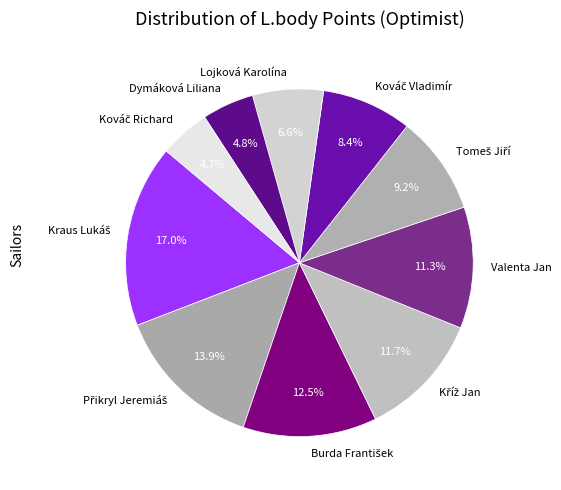

What percentage is NOT represented by Lojková Karolína?

93.4%